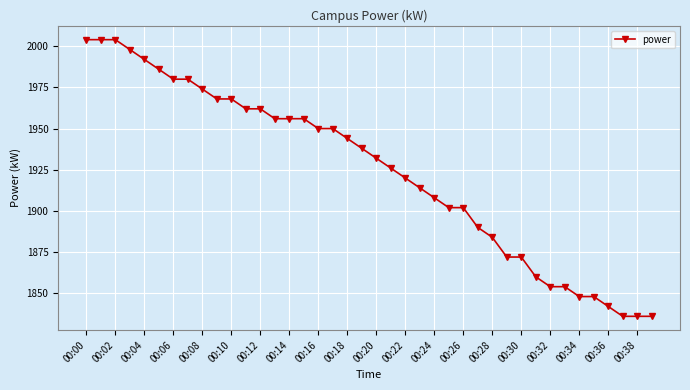

What is the greatest value displayed?

2004